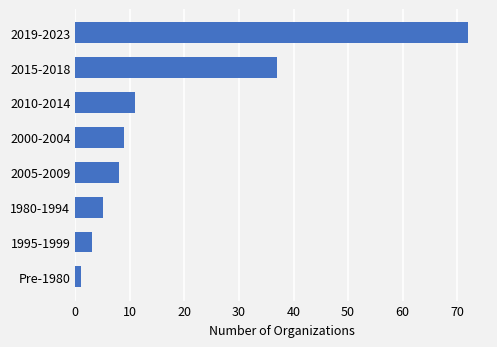

Approximately how many times larger is the value at 2010-2014 compared to 1995-1999?

3.7